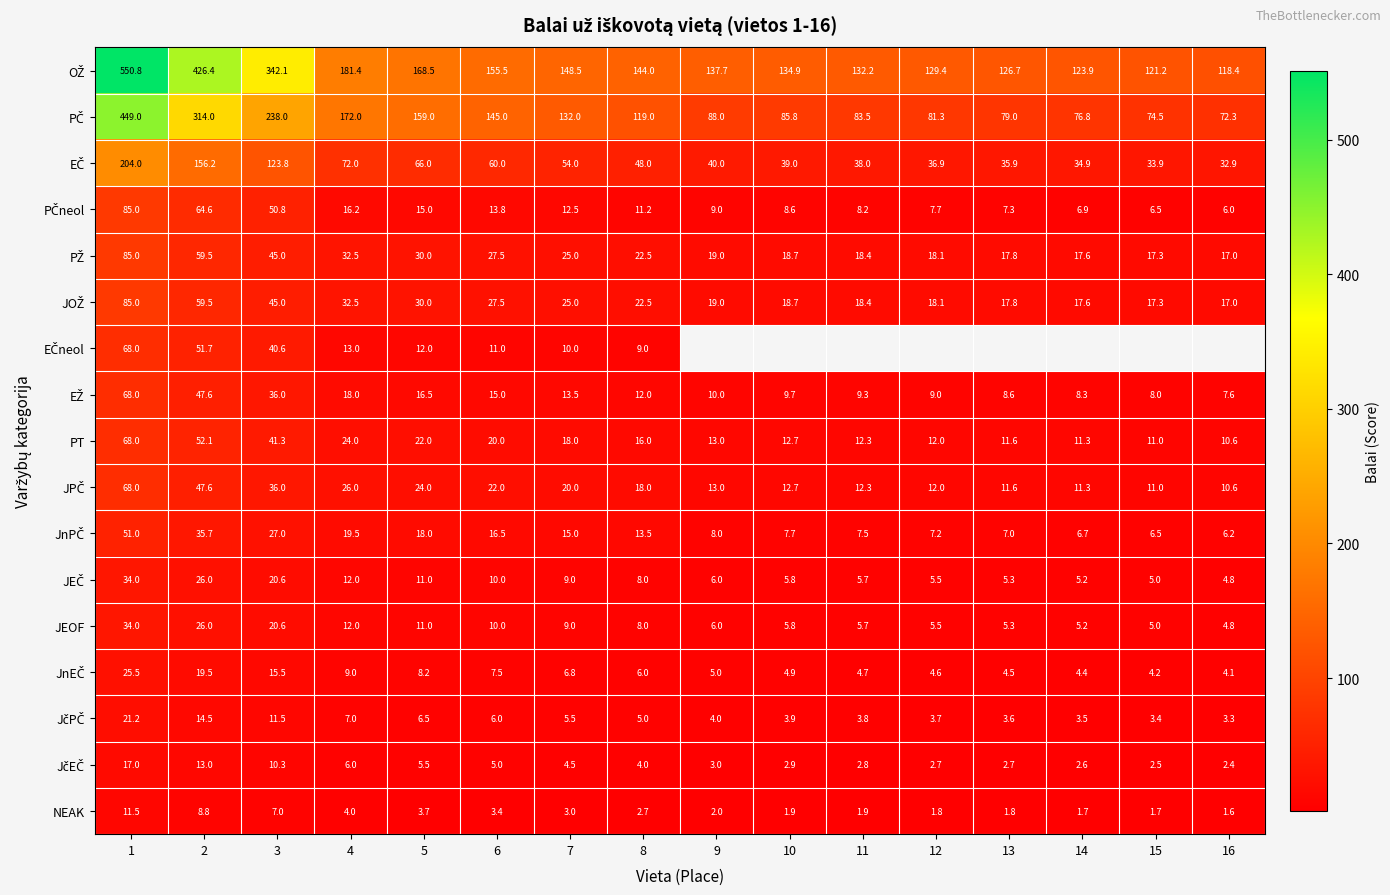

Which category has the lowest value in the JEOF series?

16